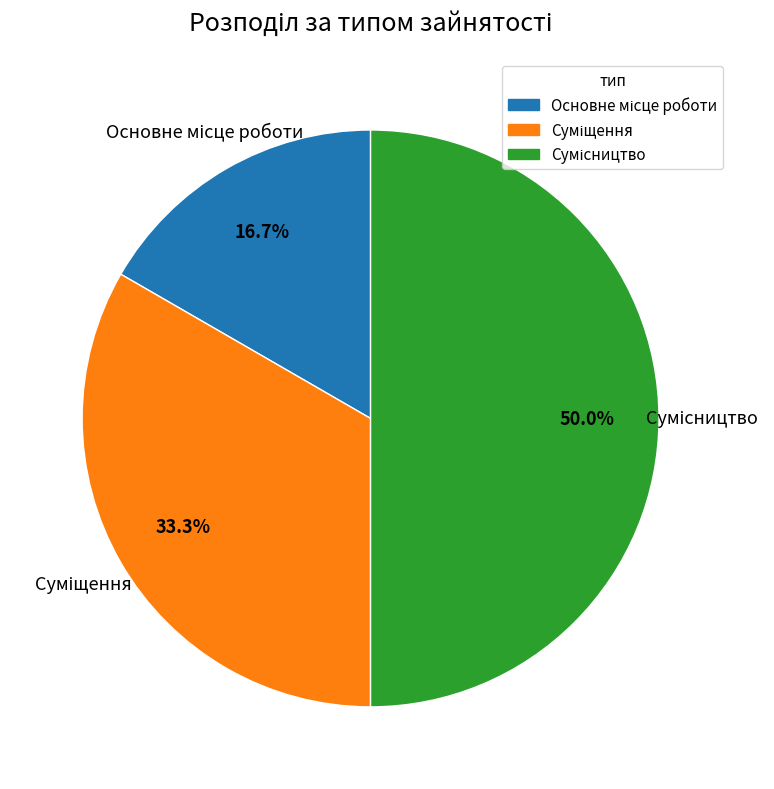

How many segments does this pie chart have?

3